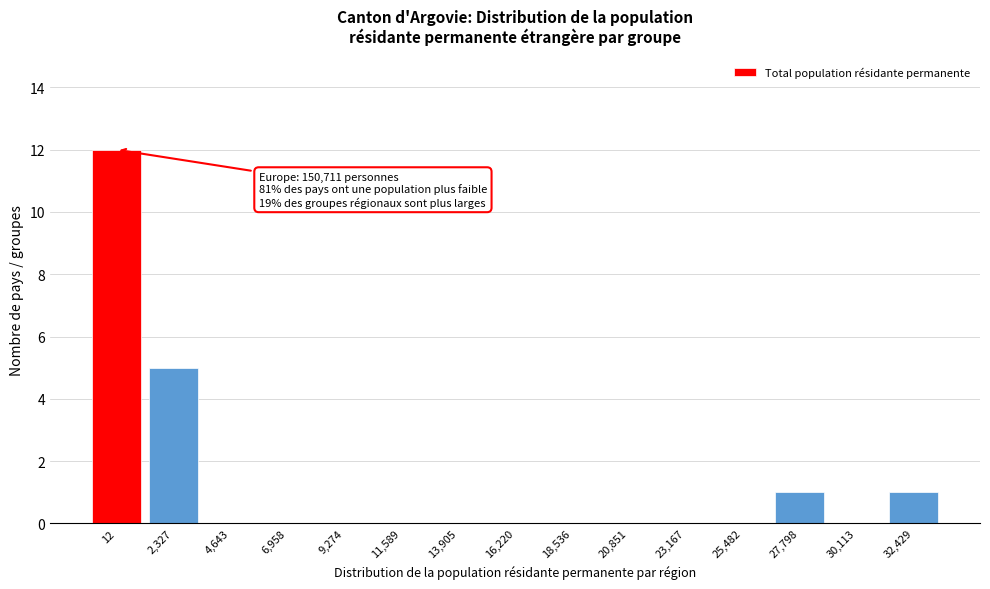

True or false: the data shows 6 at 30,113.

False